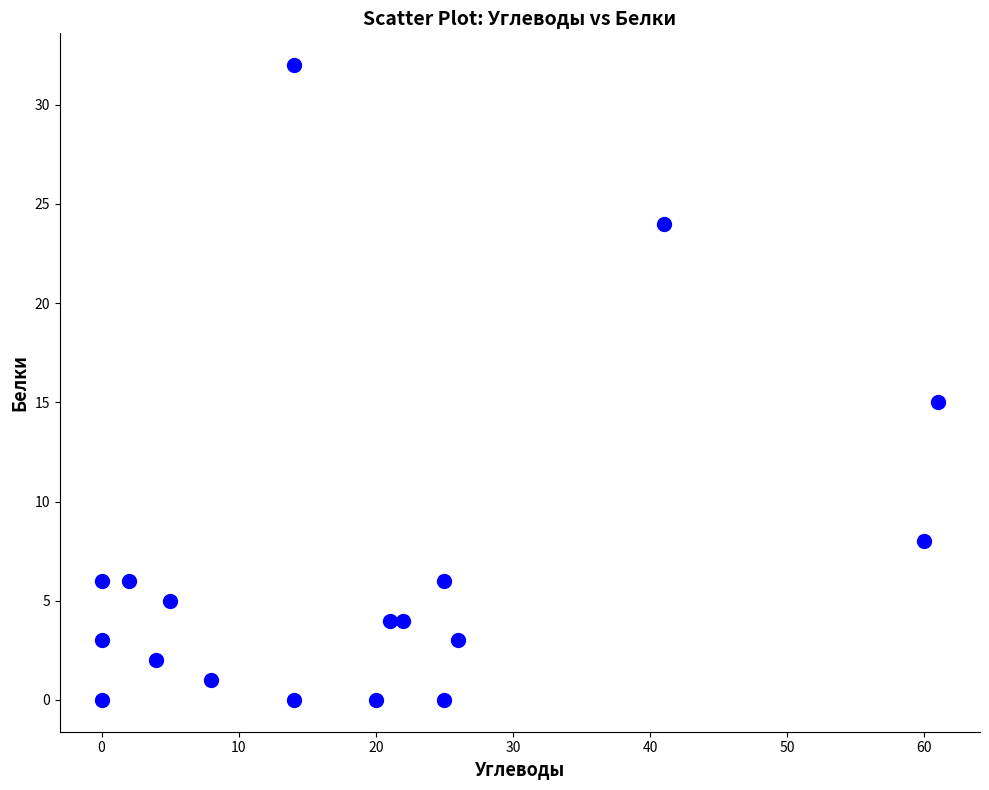

What is the range of X values (max minus min)?

61